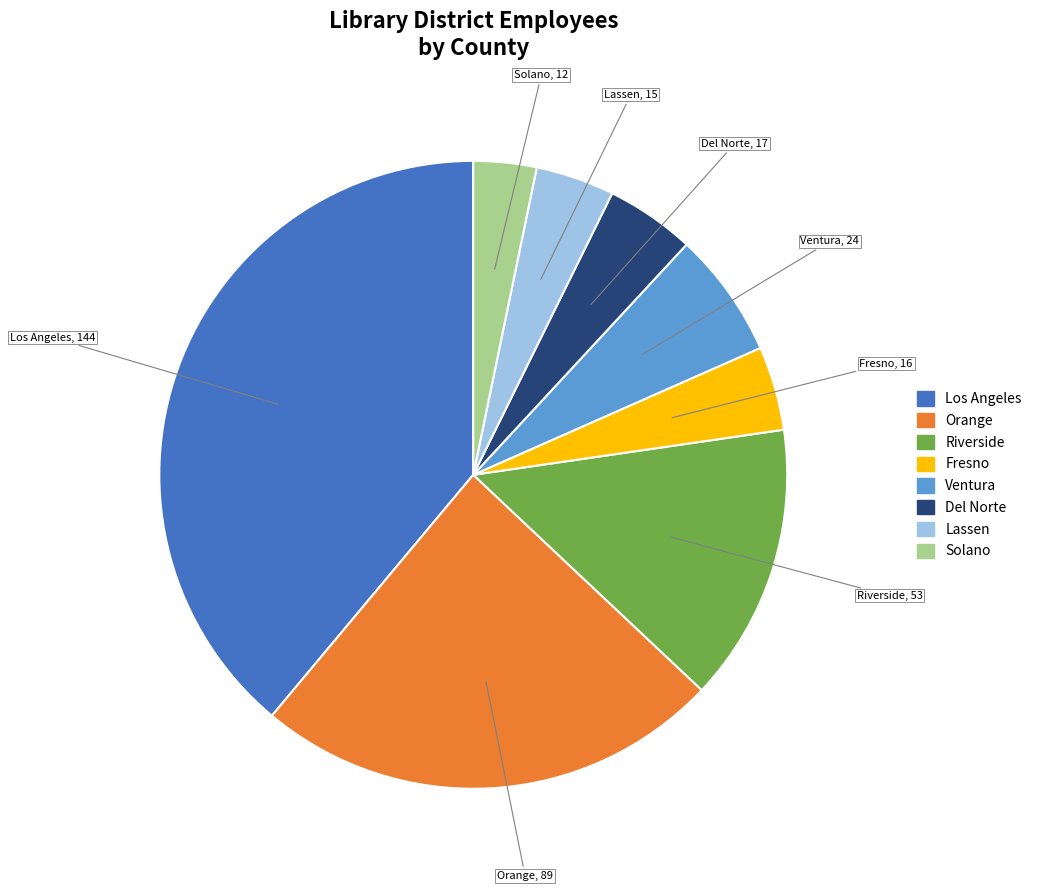

Is there any slice that represents more than half of the pie?

No